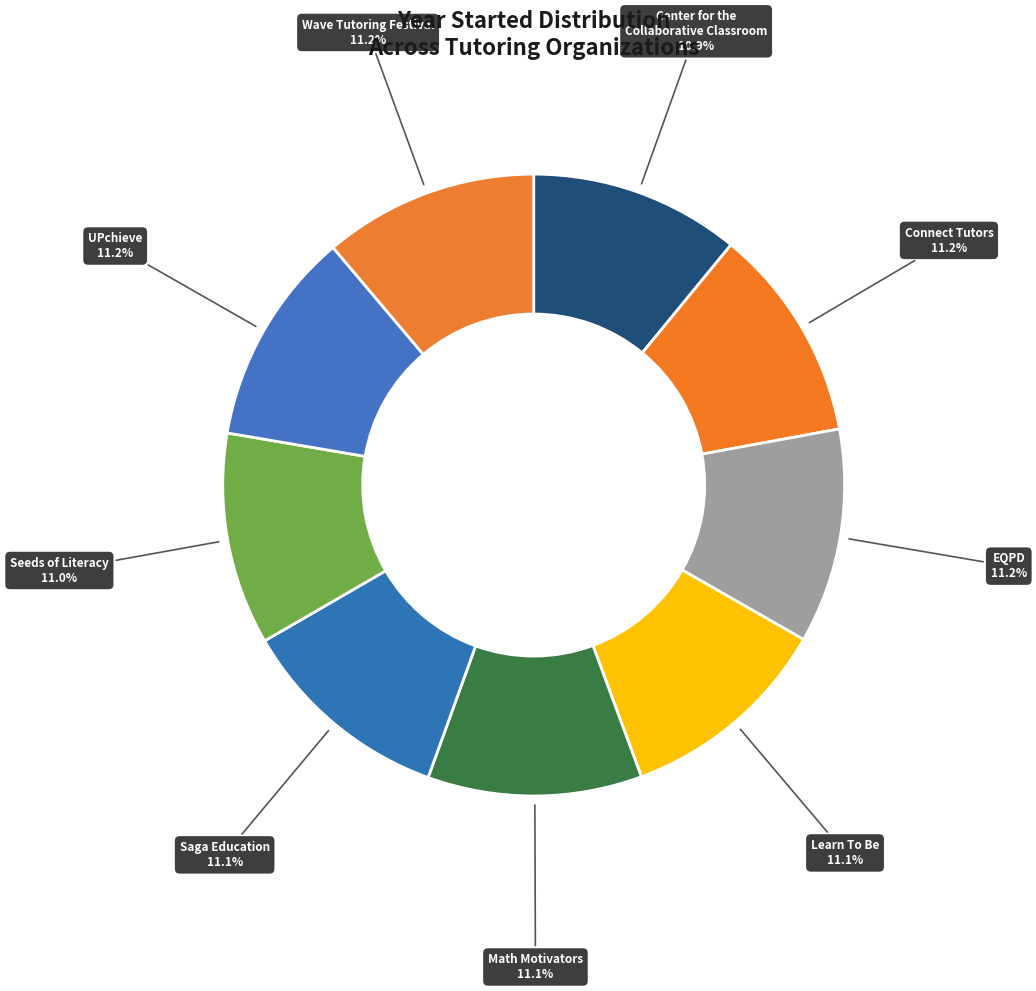

What is the ratio of the value at Learn To Be to the value at Math Motivators?

1.0